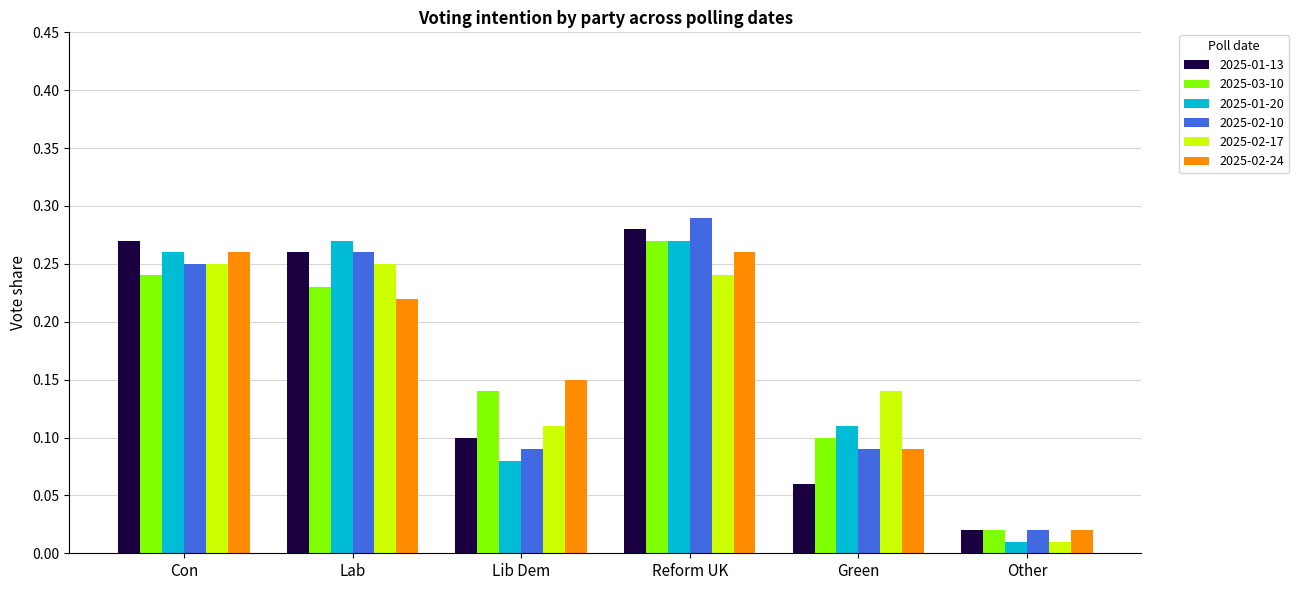

What position from the left is Lab?

2